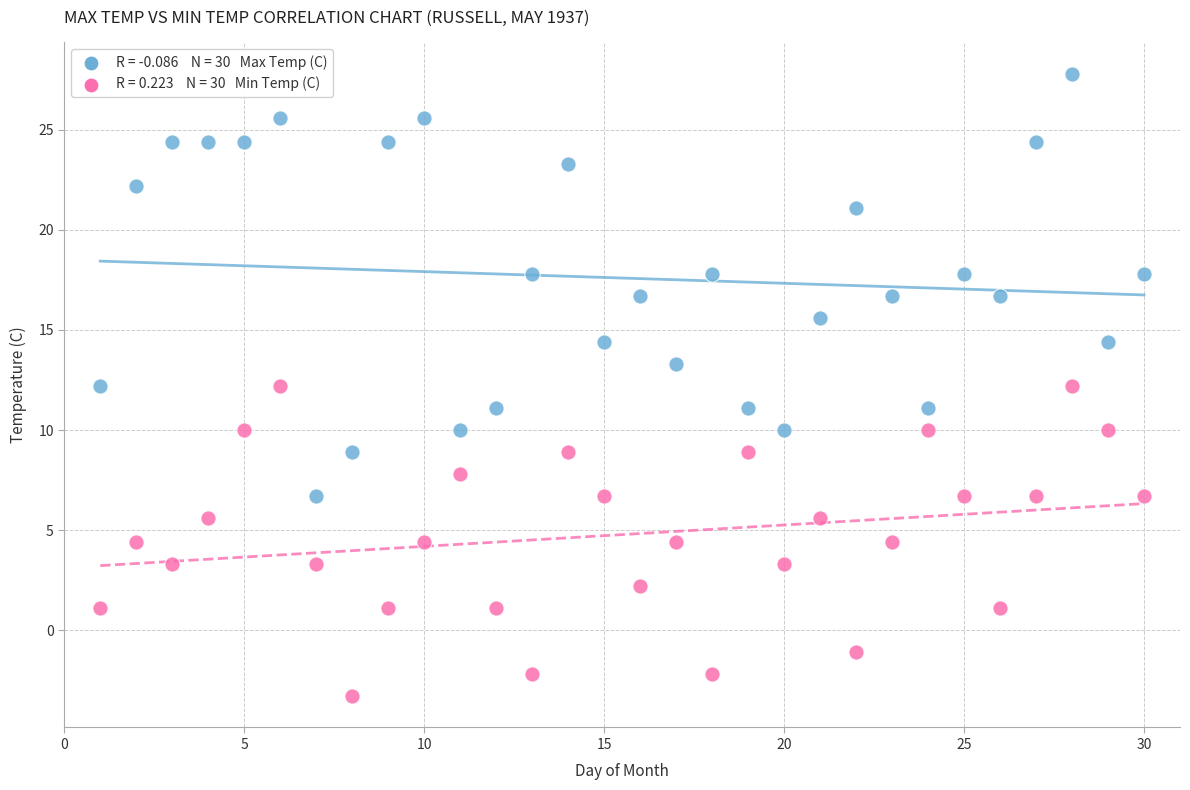

Across all data points, what is the range of X values (max minus min)?

29.0